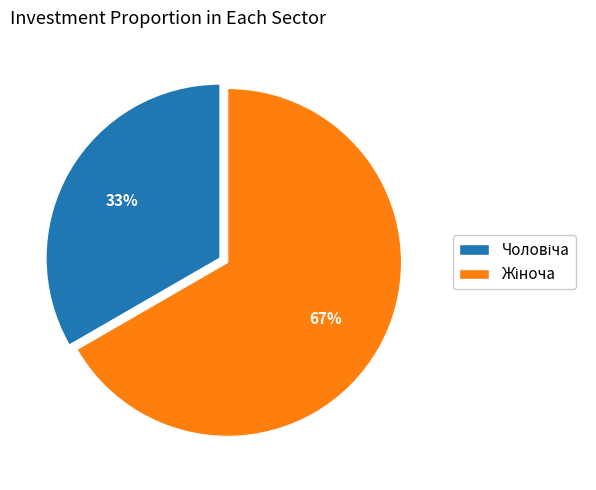

To the nearest percent, what is the average slice percentage?

50%